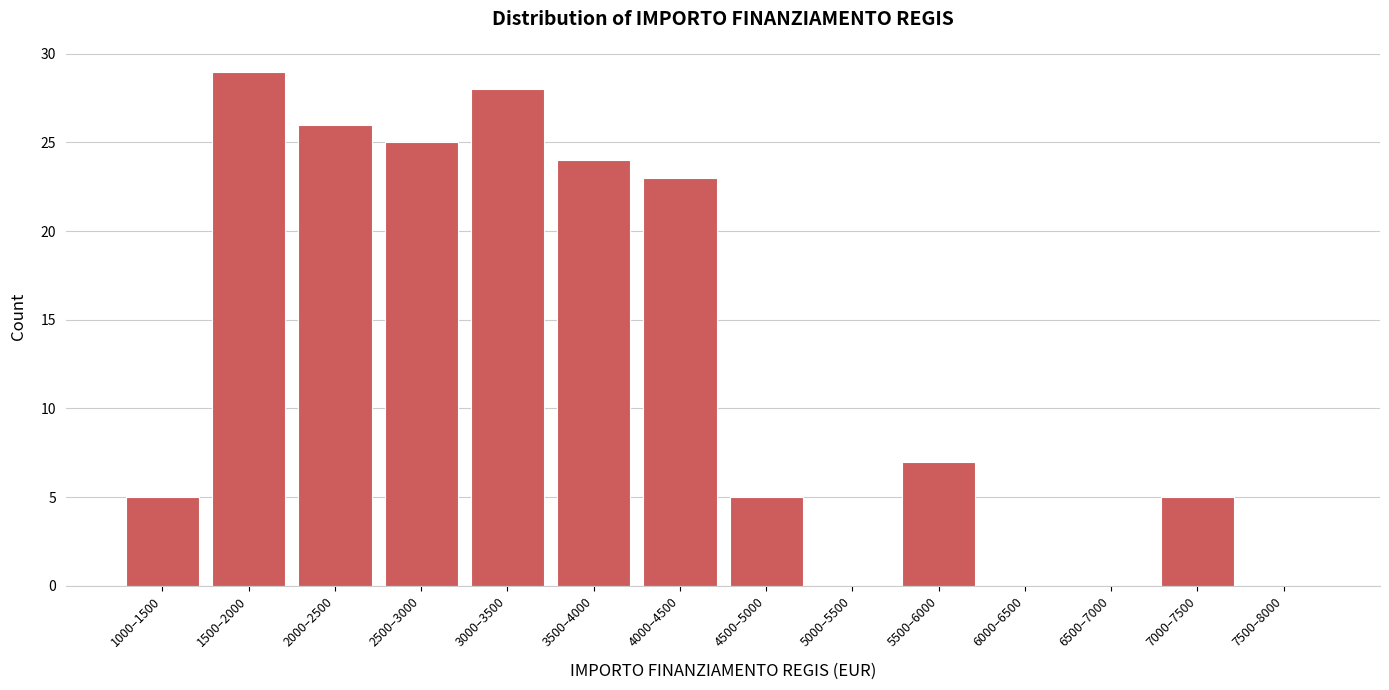

Reading right to left, extract all data points from this chart.

7500–8000=0	7000–7500=5	6500–7000=0	6000–6500=0	5500–6000=7	5000–5500=0	4500–5000=5	4000–4500=23	3500–4000=24	3000–3500=28	2500–3000=25	2000–2500=26	1500–2000=29	1000–1500=5